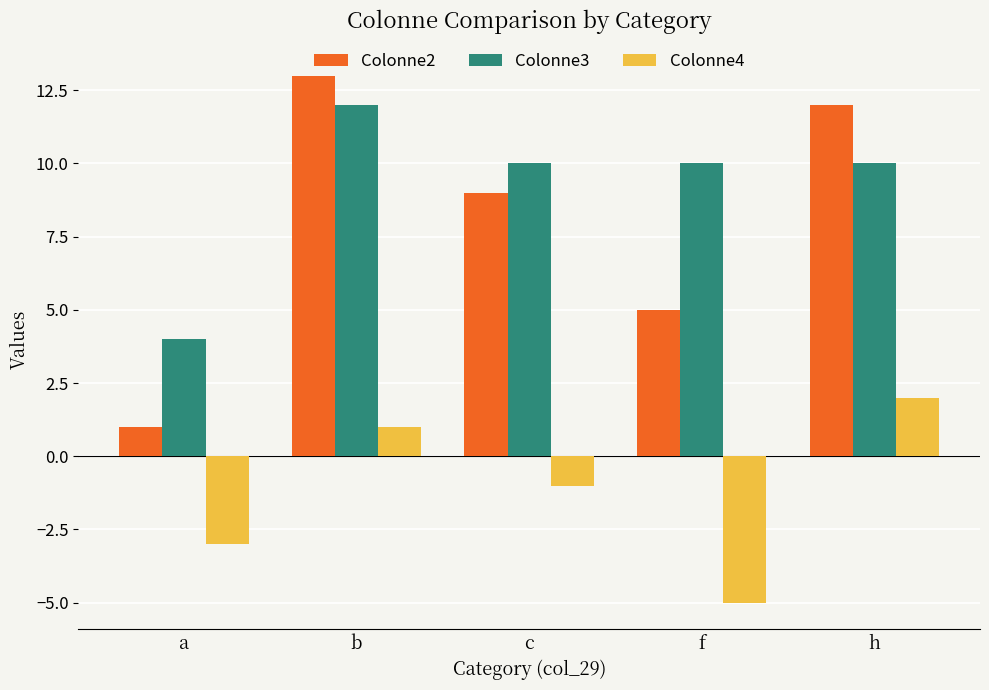

What is the difference between the second highest and second lowest values in the Colonne2 series?

7